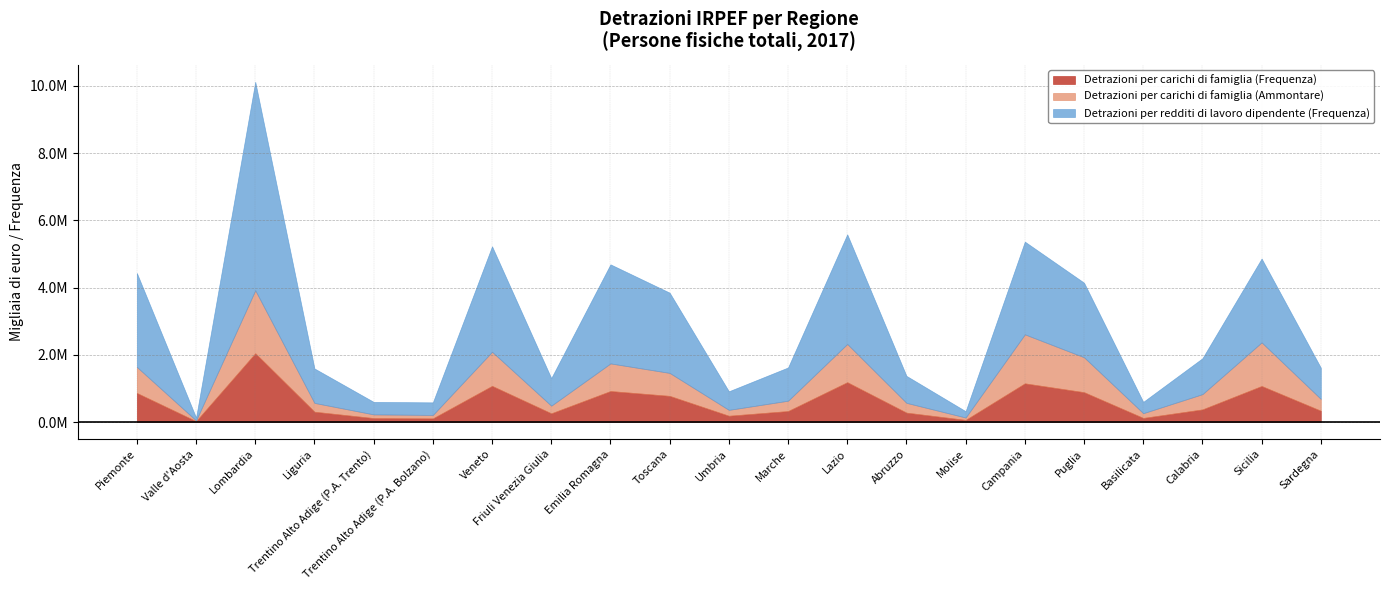

True or false: Detrazioni per redditi di lavoro dipendente (Frequenza) has a value of 1067683 at Friuli Venezia Giulia.

False